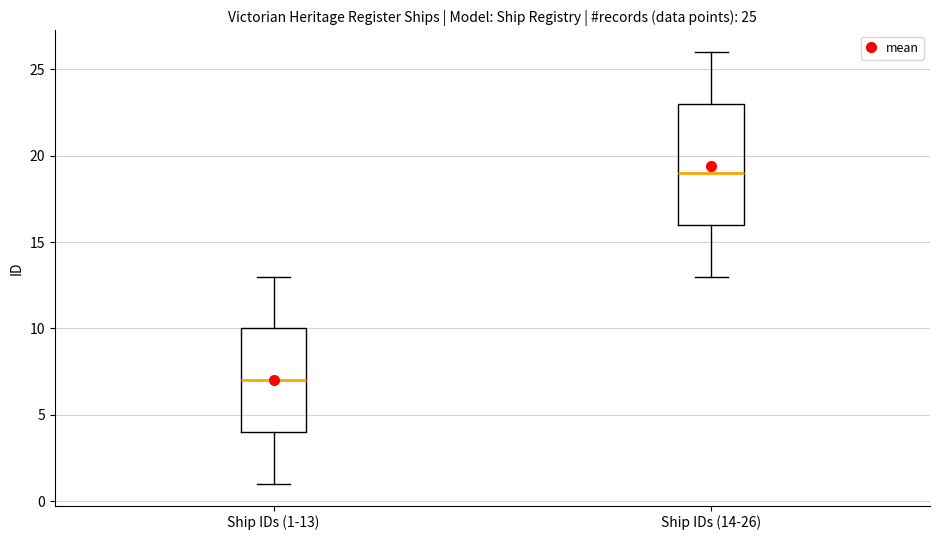

Which box's median line is the highest?

Ship IDs (14-26)